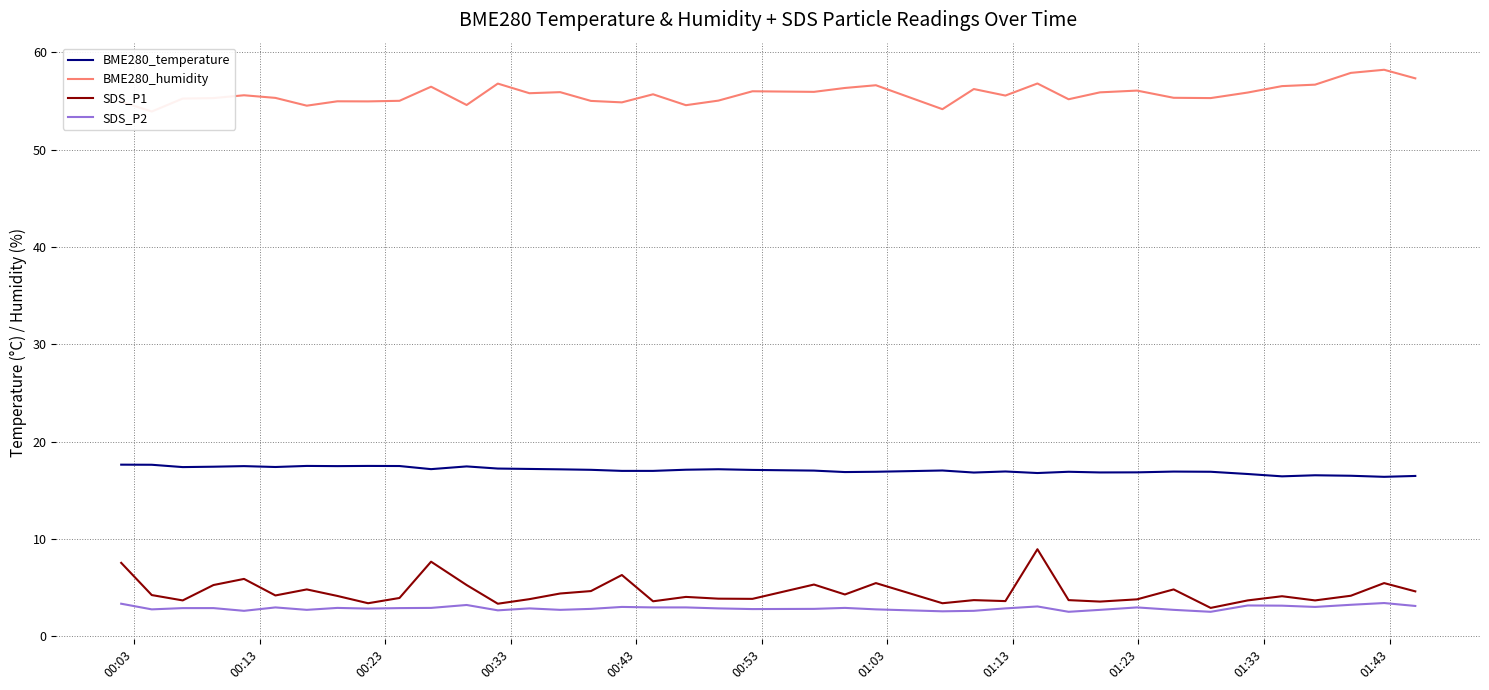

What is the highest value of the SDS_P1 series?

8.9